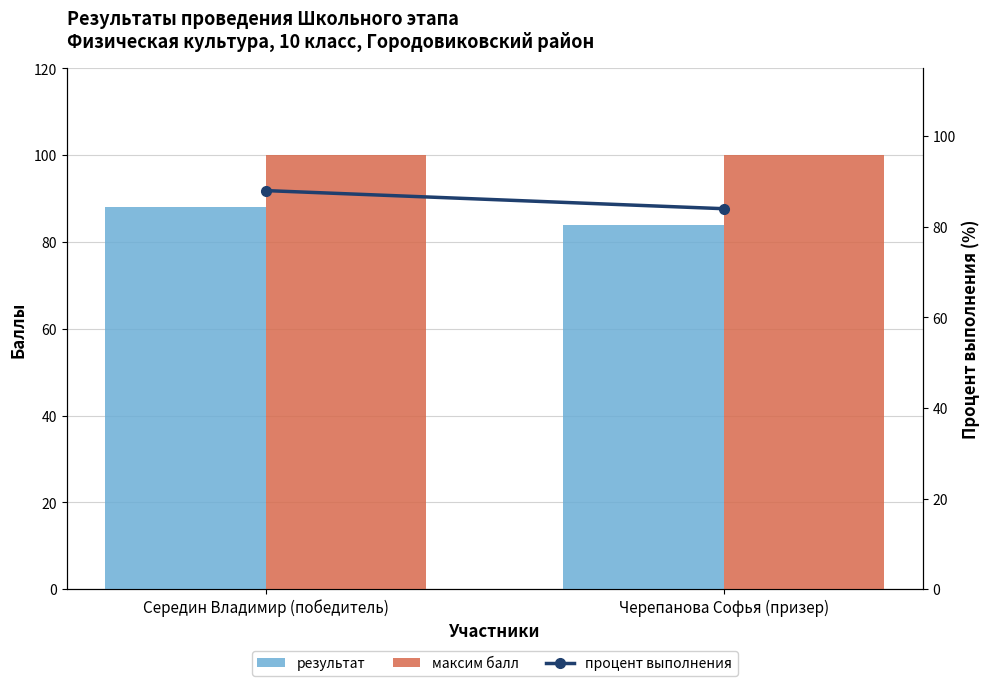

At which category is the sum across all series the highest?

Середин Владимир (победитель)